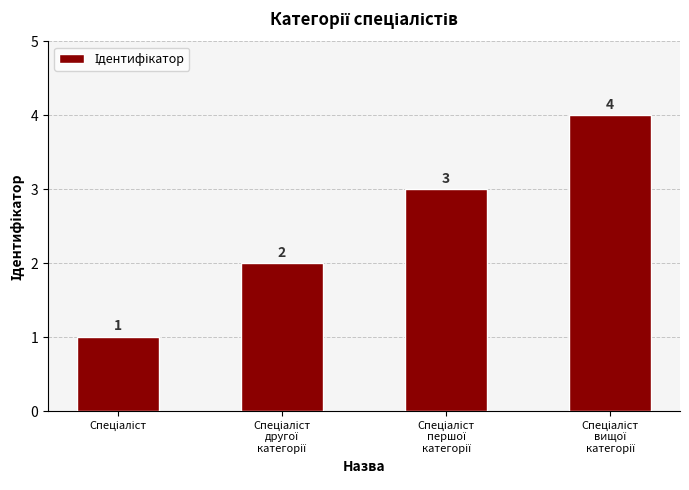

Reading right to left, extract all data points from this chart.

4	3	2	1